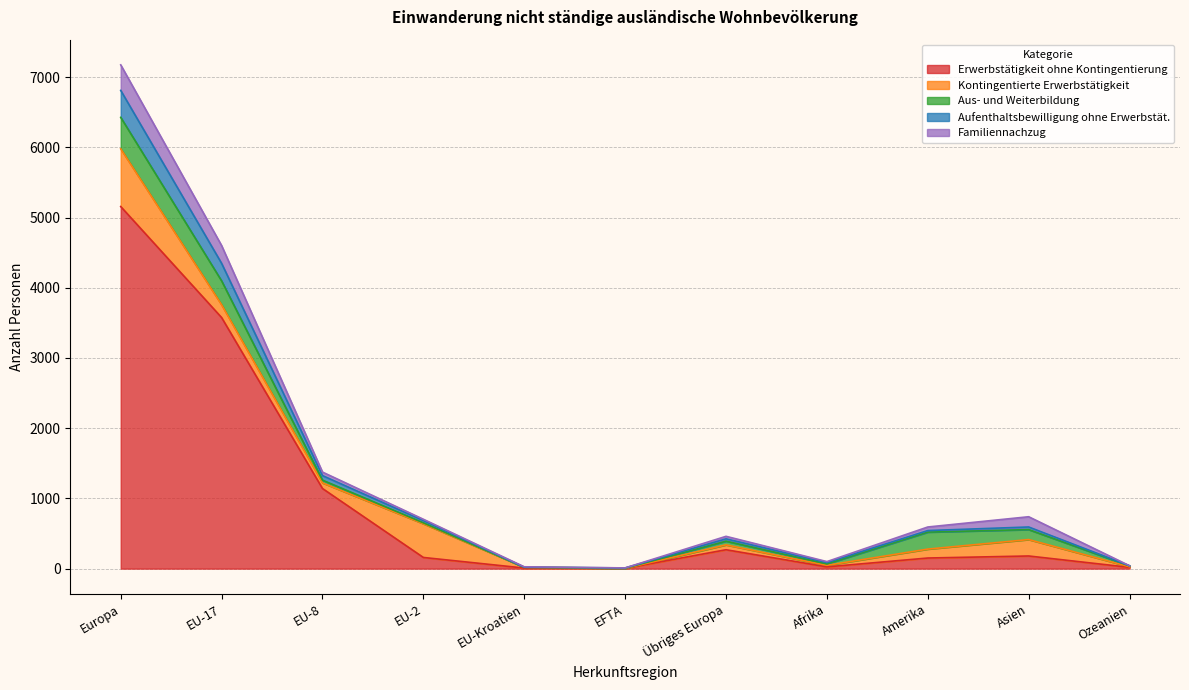

Reading right to left, what are all the values shown in this chart?

Erwerbstätigkeit ohne Kontingentierung: Ozeanien=18	Asien=180	Amerika=151	Afrika=25	Übriges Europa=269	EFTA=4	EU-Kroatien=8	EU-2=159	EU-8=1141	EU-17=3576	Europa=5157
Kontingentierte Erwerbstätigkeit: Ozeanien=8	Asien=234	Amerika=127	Afrika=22	Übriges Europa=69	EFTA=0	EU-Kroatien=11	EU-2=480	EU-8=80	EU-17=182	Europa=822
Aus- und Weiterbildung: Ozeanien=13	Asien=142	Amerika=242	Afrika=20	Übriges Europa=53	EFTA=3	EU-Kroatien=0	EU-2=13	EU-8=39	EU-17=340	Europa=448
Aufenthaltsbewilligung ohne Erwerbstät.: Ozeanien=1	Asien=37	Amerika=22	Afrika=19	Übriges Europa=33	EFTA=3	EU-Kroatien=1	EU-2=32	EU-8=65	EU-17=250	Europa=384
Familiennachzug: Ozeanien=1	Asien=146	Amerika=51	Afrika=14	Übriges Europa=36	EFTA=0	EU-Kroatien=6	EU-2=19	EU-8=50	EU-17=253	Europa=364